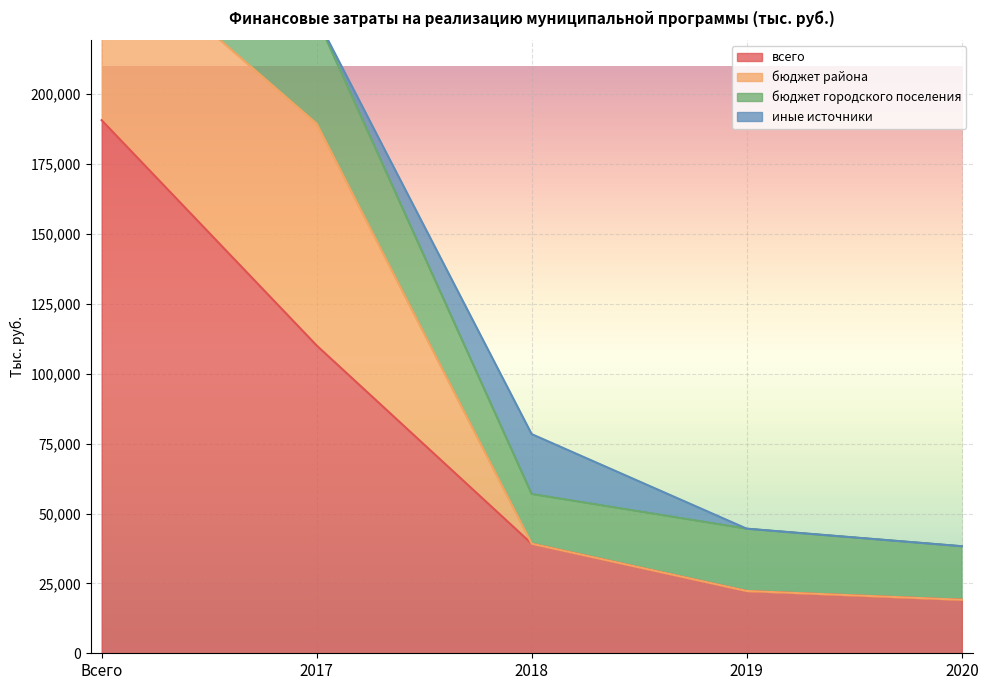

What is the difference between the бюджет городского поселения values at 2017 and 2019?

15478.9